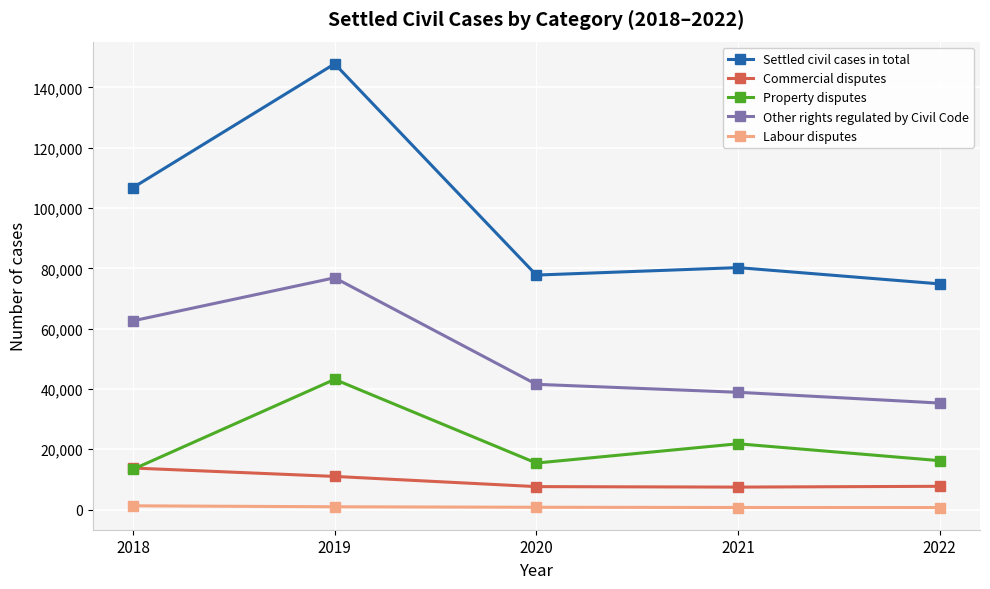

What is the difference between the maximum and second lowest values in the Settled civil cases in total series?

70064